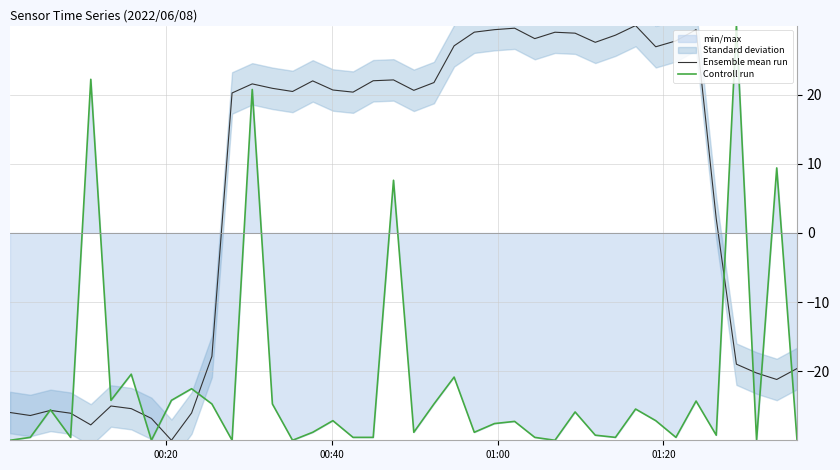

What is the minimum value for Ensemble mean run?

-30.0